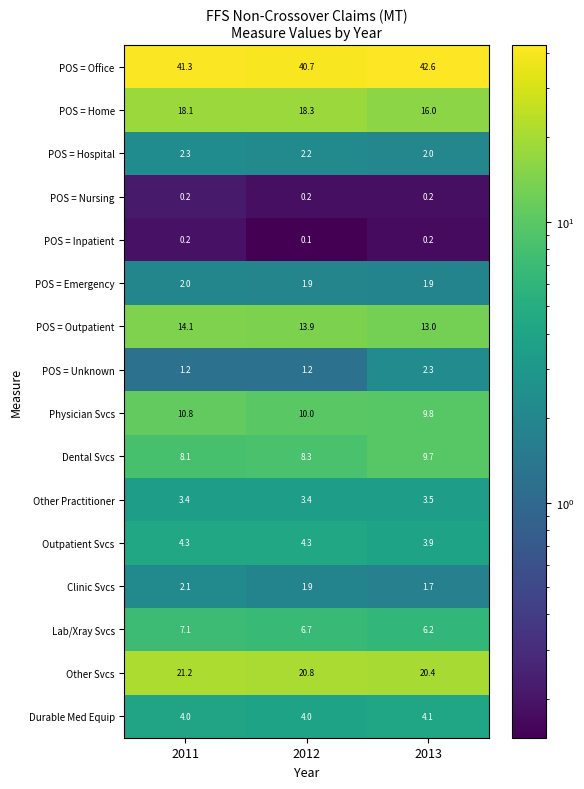

The value of Other Practitioner at 2011 is 1.8. True or false?

False